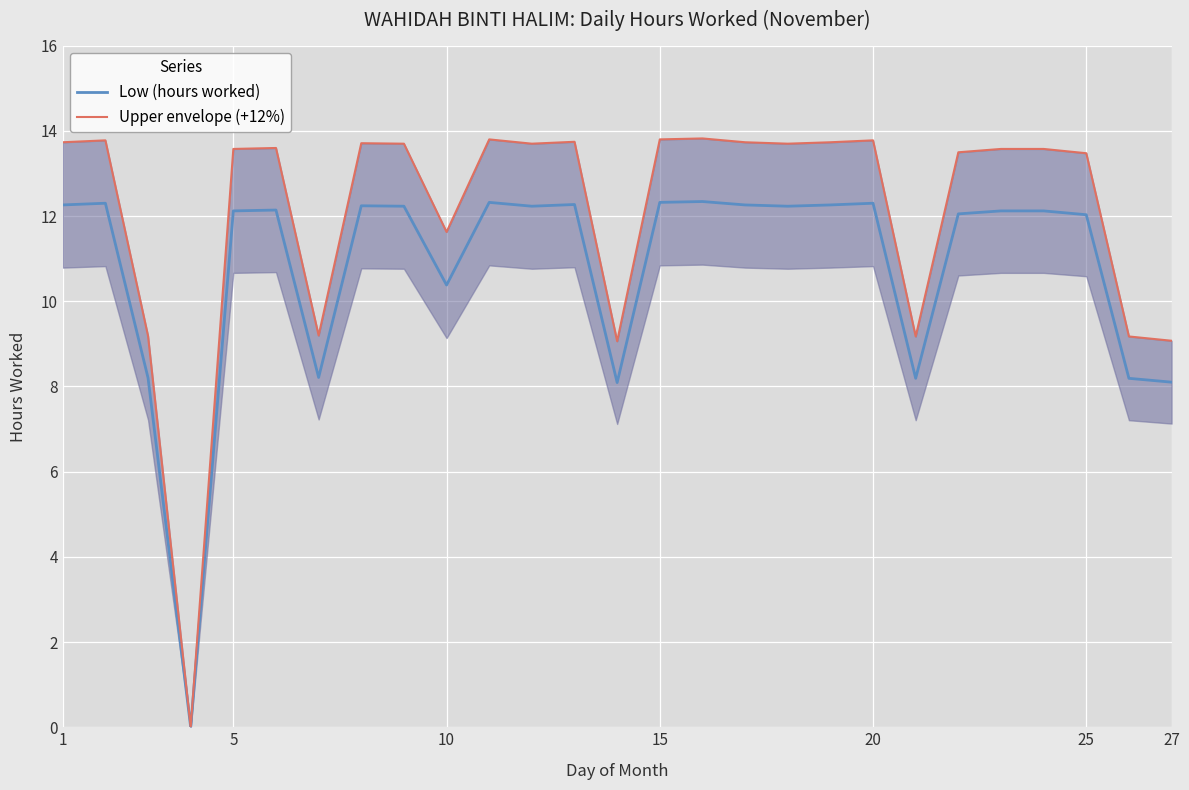

The Low (hours worked) series shows 12.0 at 25. True or false?

True